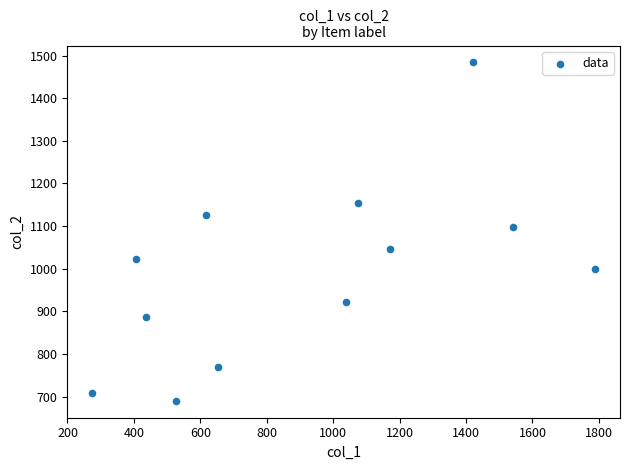

What Y value in the scatter plot is closest to 1087?

1098